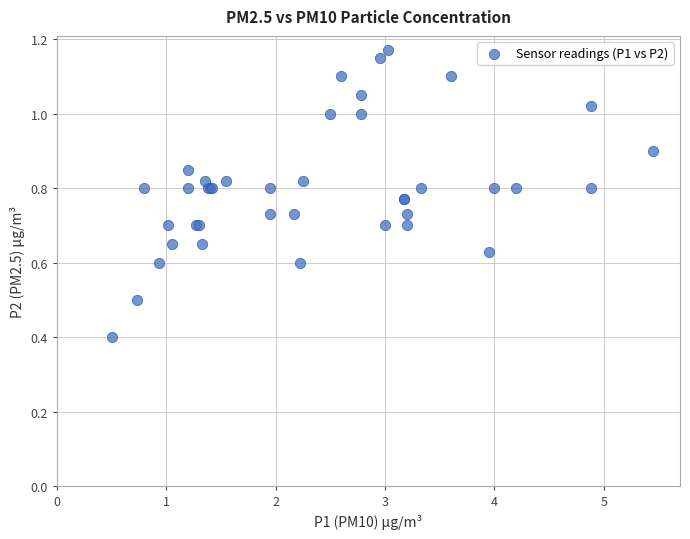

What Y value in the scatter plot is closest to 0?

0.4